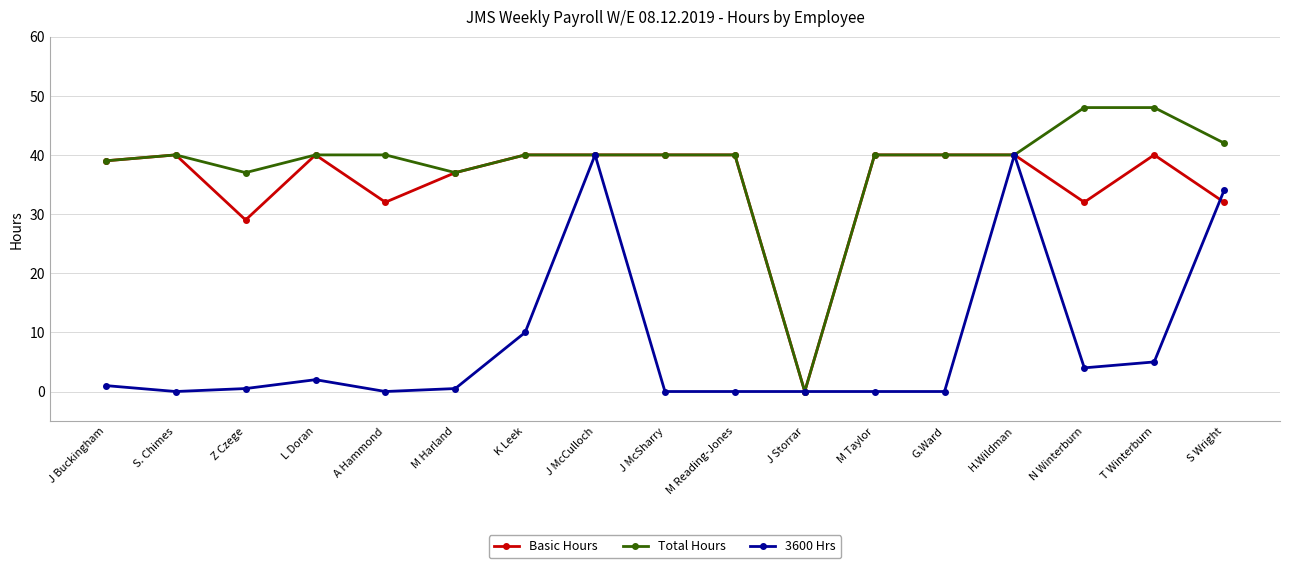

At which label is Basic Hours closest to 20?

Z Czege